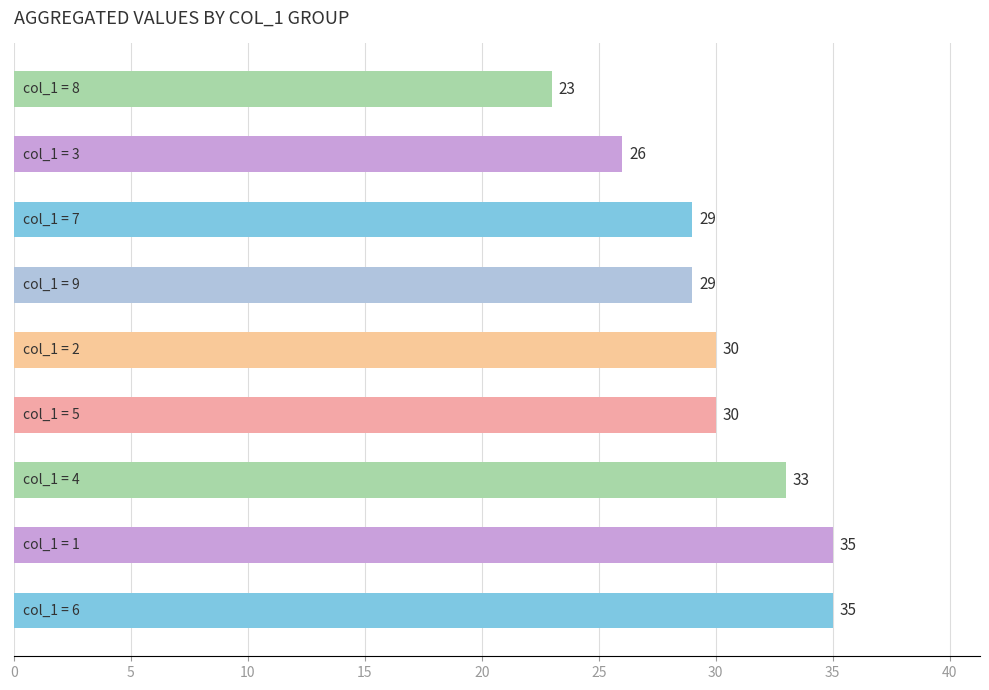

Reading bottom to top, extract all data points from this chart.

35	35	33	30	30	29	29	26	23